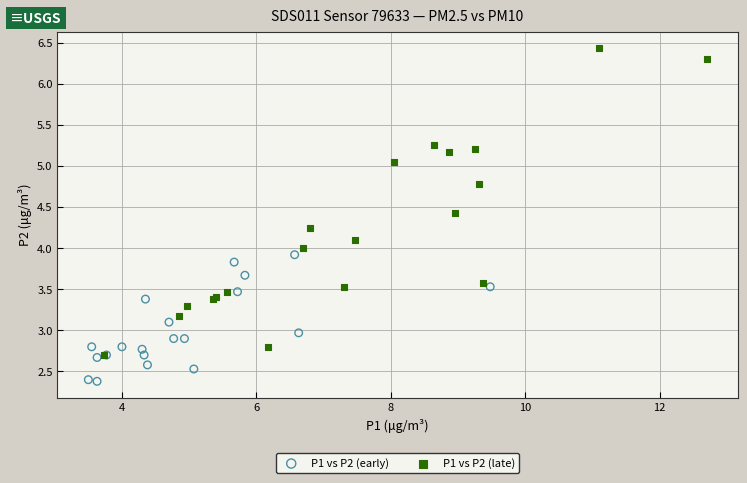

Which series reaches the minimum Y coordinate?

P1 vs P2 (early)